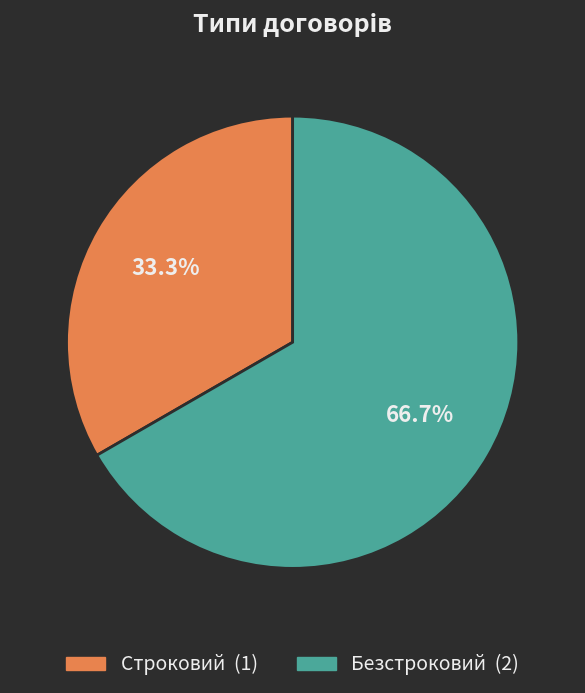

What is the smallest slice in the pie chart?

Строковий